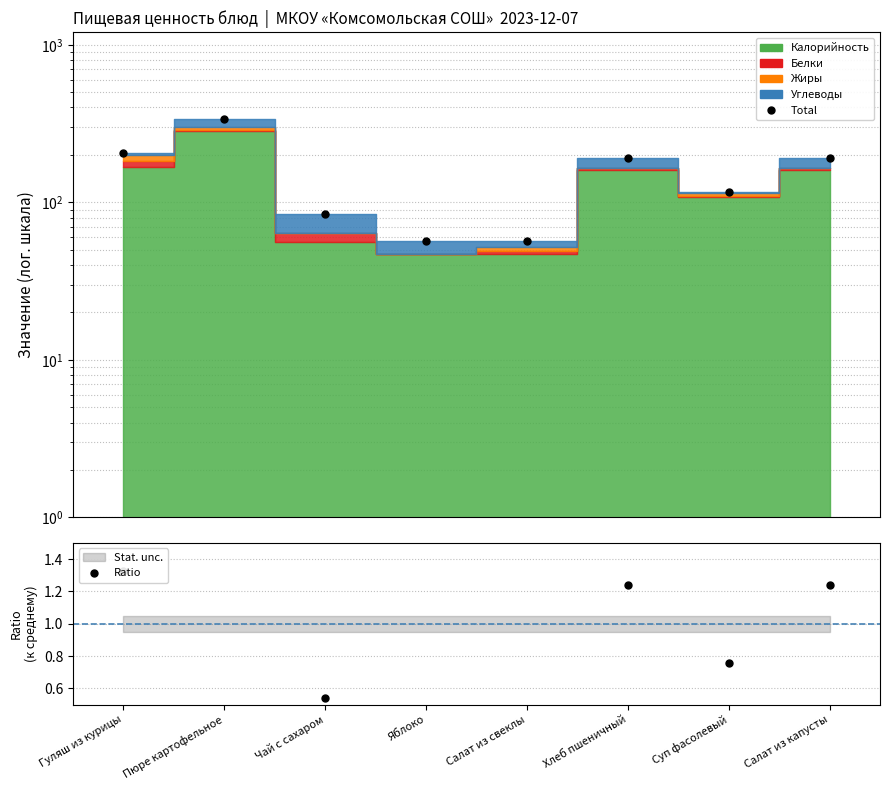

Is the value of Total at Яблоко greater than the value of Ratio at Хлеб пшеничный?

Yes